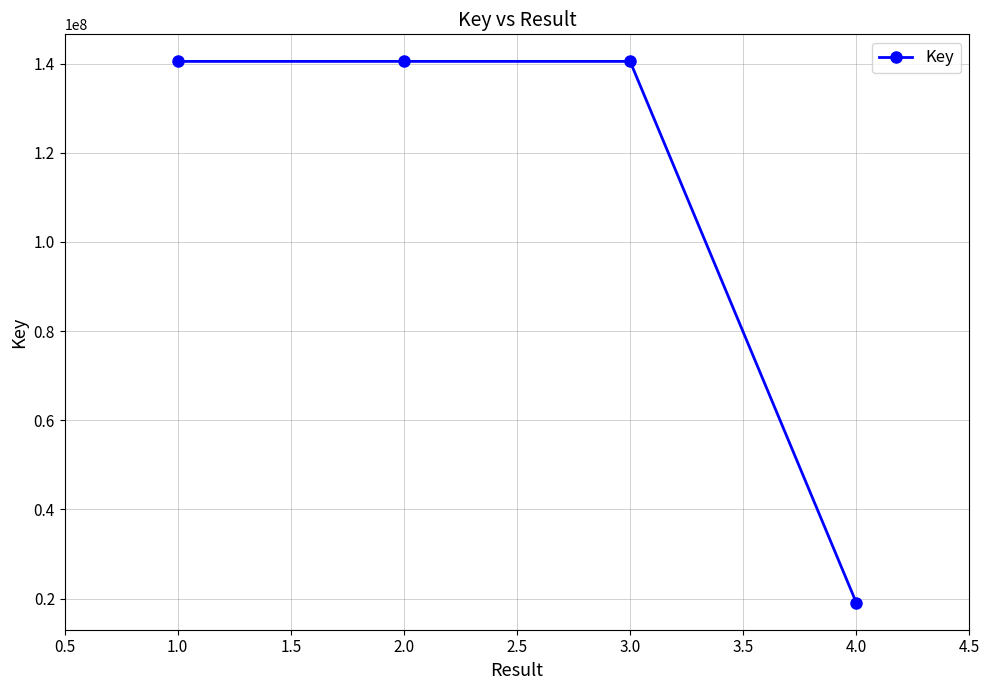

How many interior local peaks (higher than both neighbors) does the data have?

1